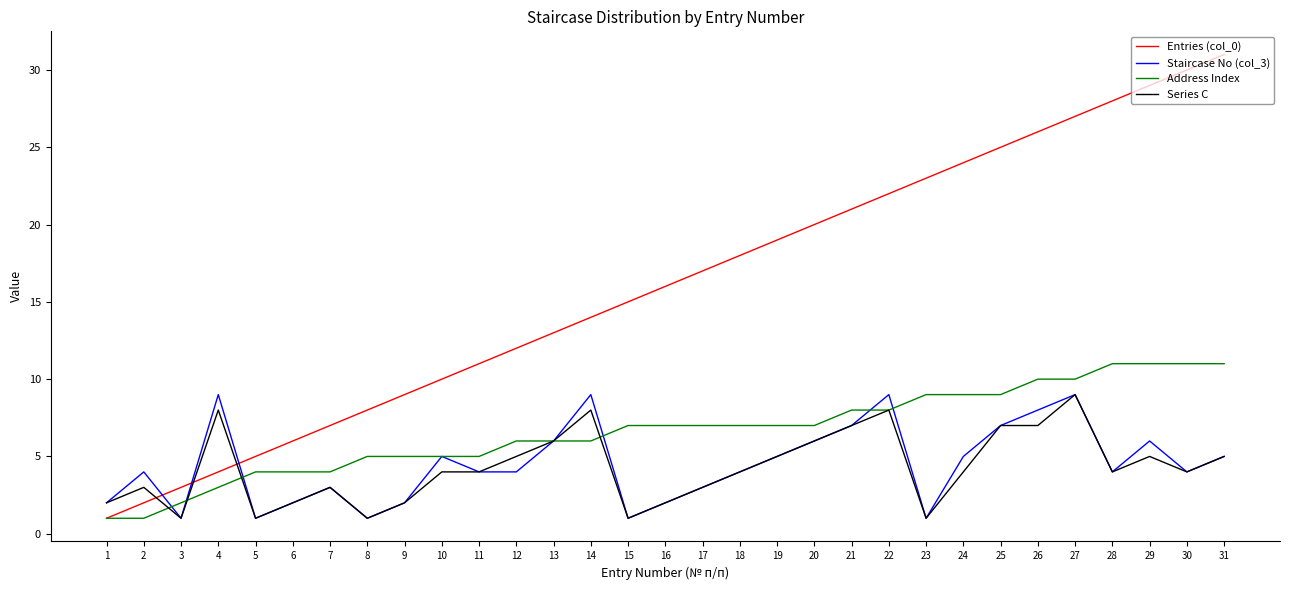

Which series has the largest range (max minus min)?

Entries (col_0)